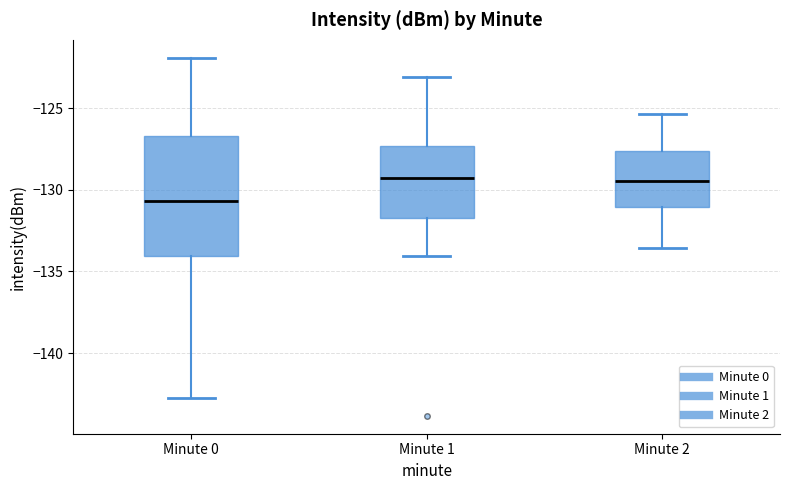

Which box has the lowest median line?

Minute 0